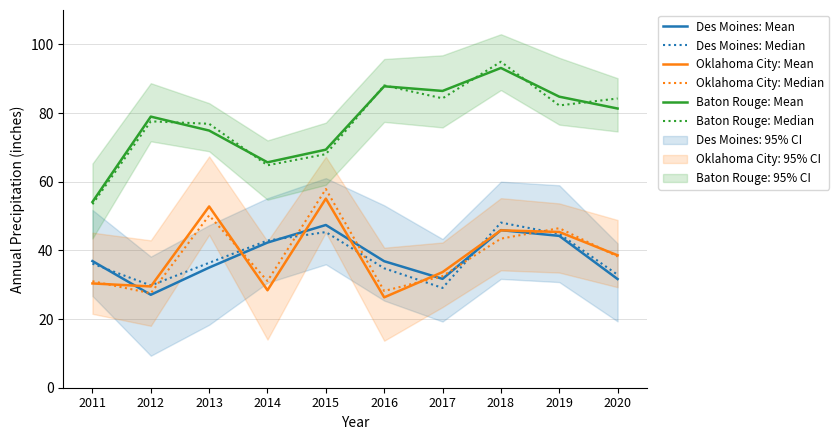

True or false: Baton Rouge: Median and Des Moines: Mean intersect in this chart.

False